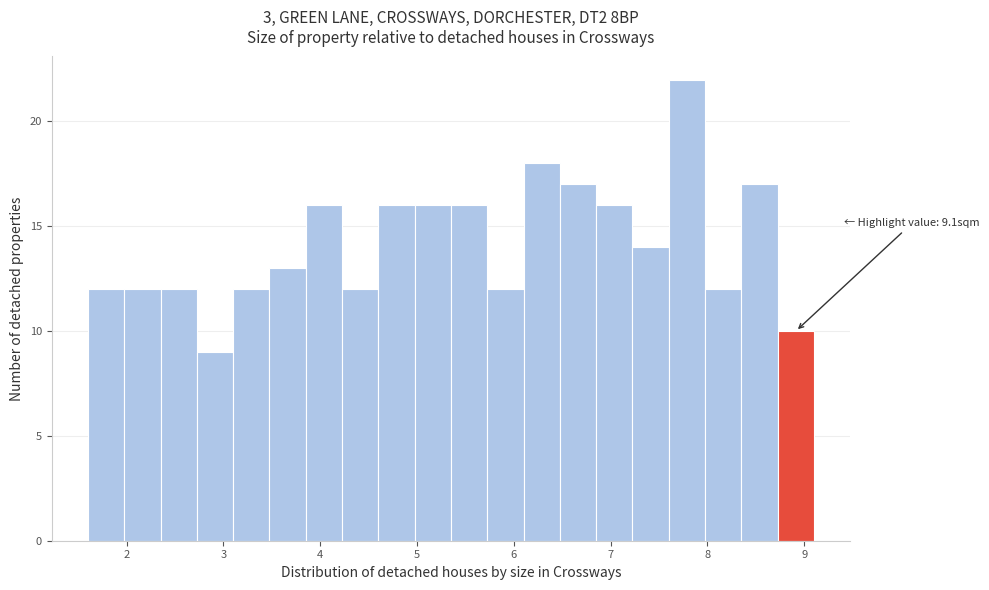

Around what value on the x-axis is the tallest bar? Give the approximate position of its centre, as read against the axis.

7.8